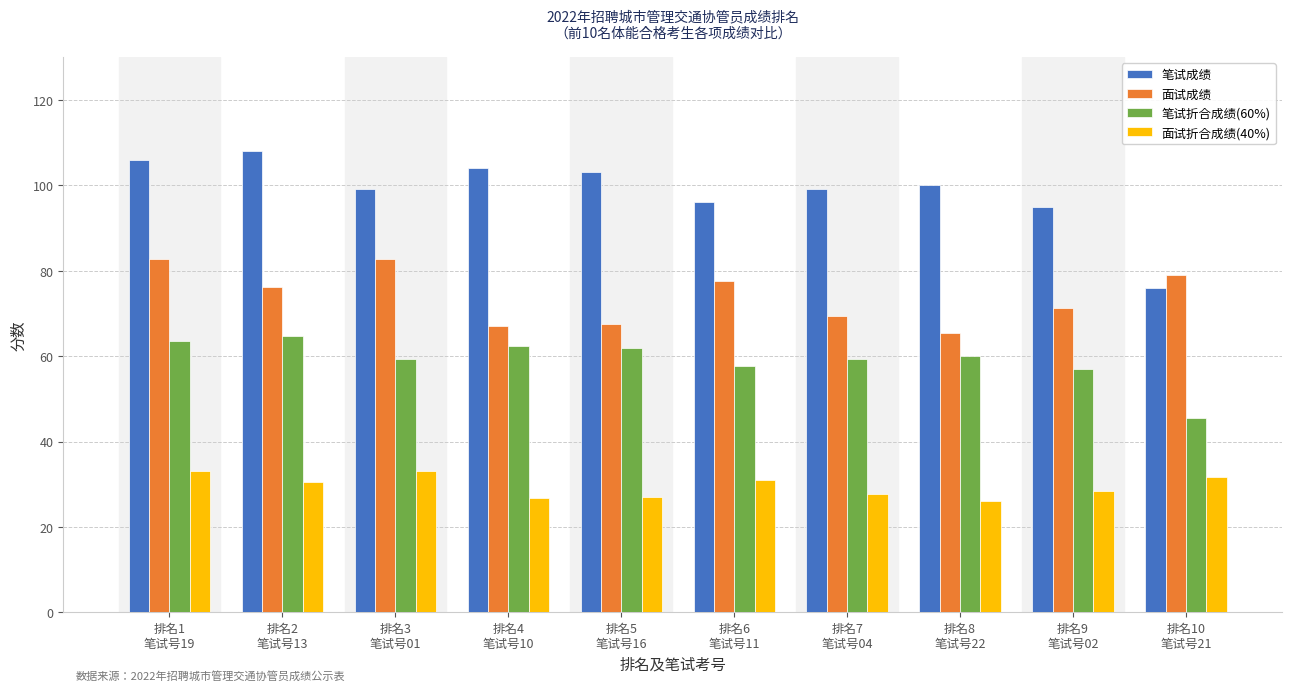

What are all the series names shown in the legend?

笔试成绩, 面试成绩, 笔试折合成绩(60%), 面试折合成绩(40%)